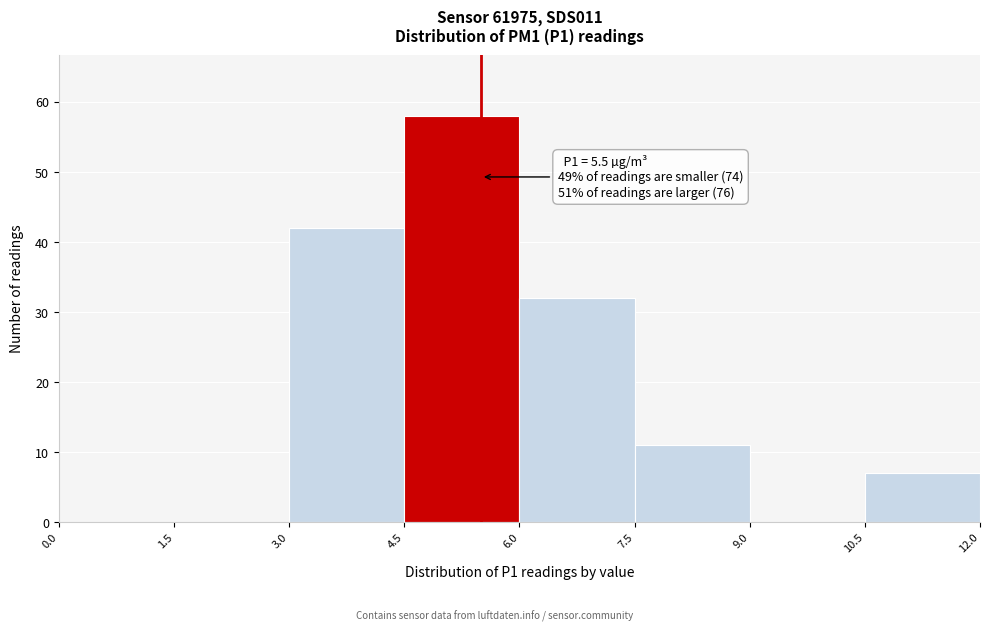

Which range on the x-axis has the tallest bar?

4.5 to 6.0